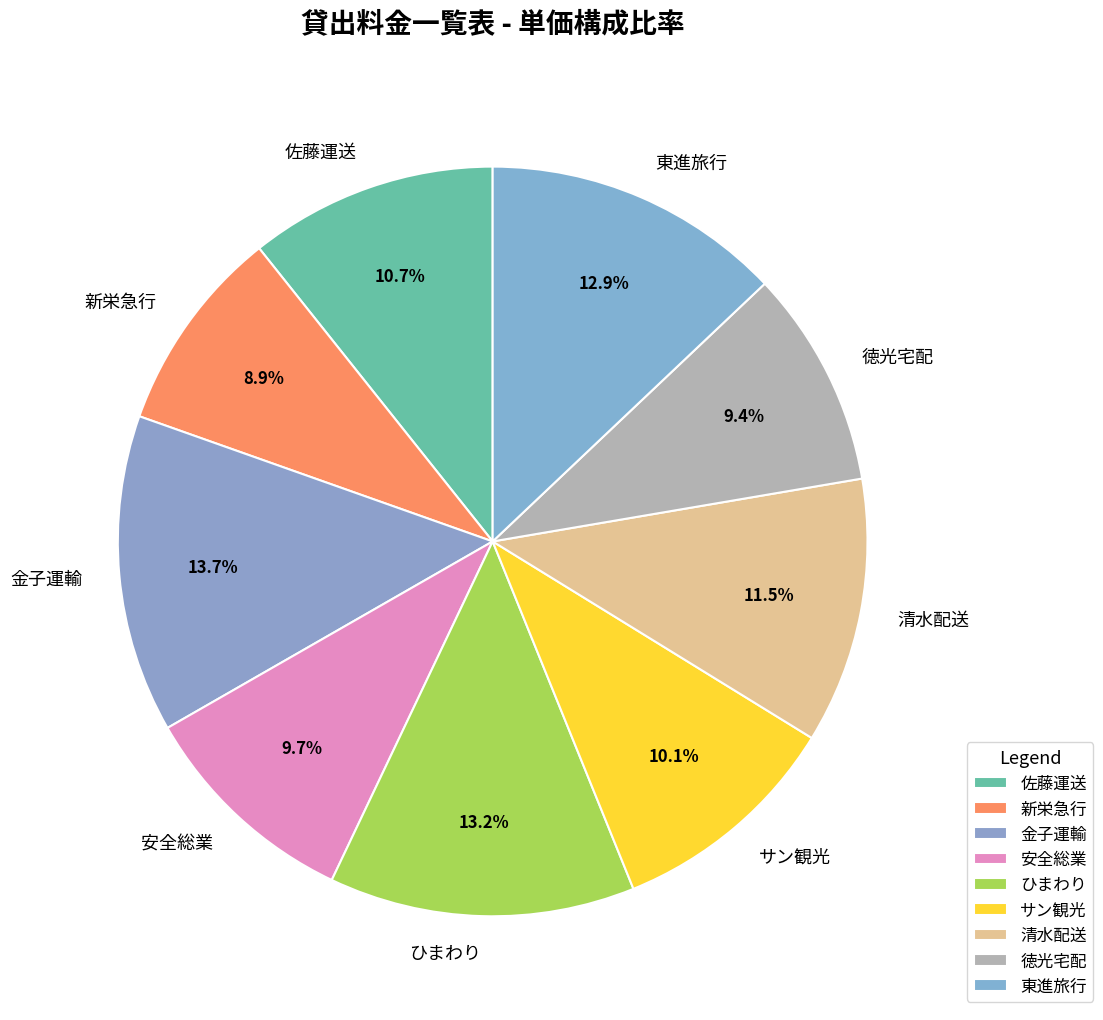

To the nearest percent, what portion does 東進旅行 represent?

13%